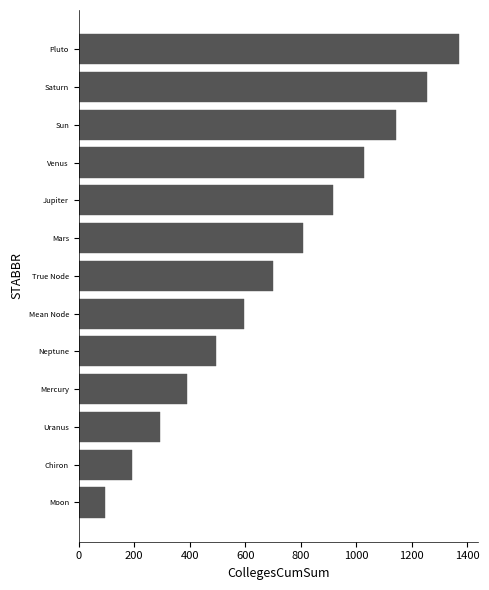

What is the sum of all values?

9281